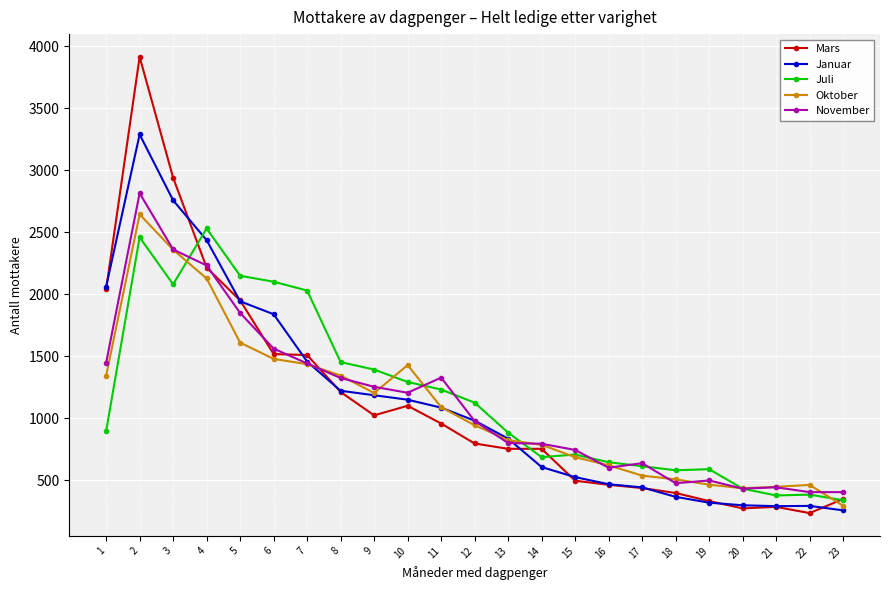

What is the minimum value shown in the chart?

237